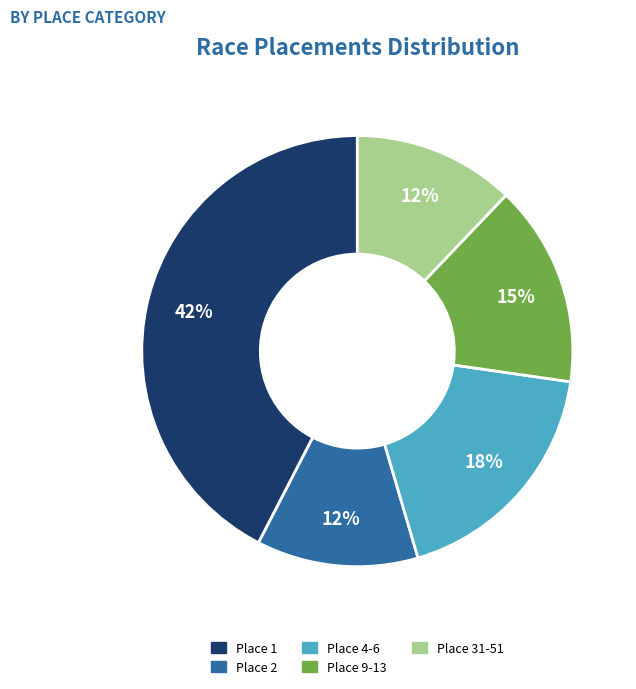

To the nearest percent, what portion does Place 1 represent?

42%